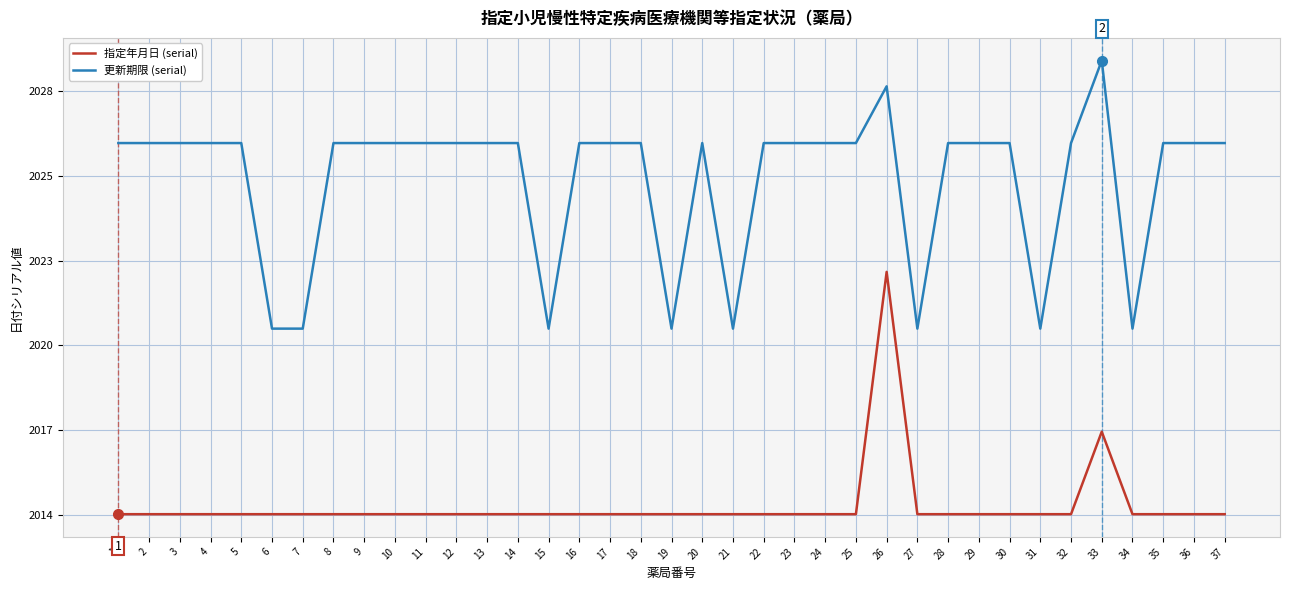

Between 34 and 12, which is larger?

34